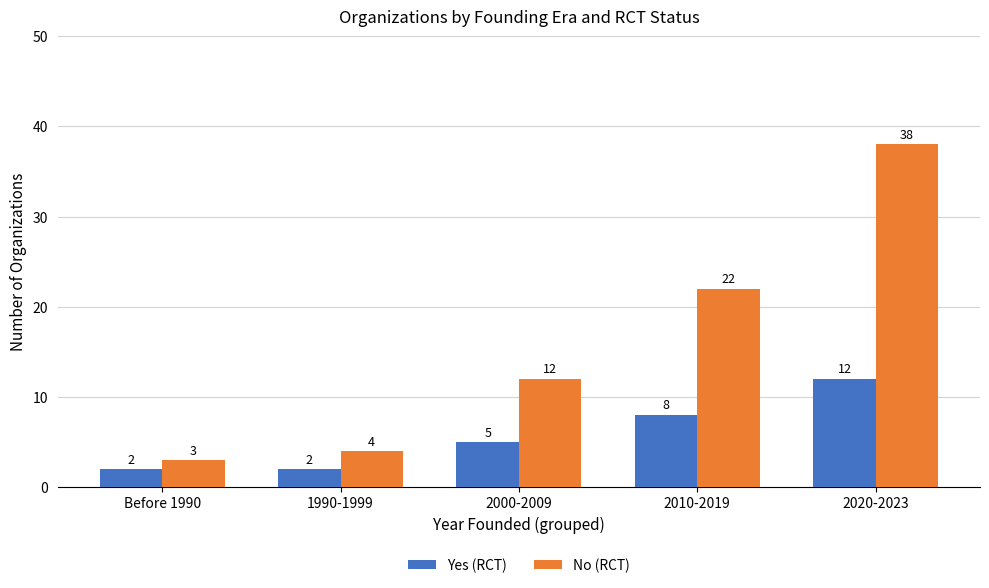

Reading right to left, what are all the values shown in this chart?

Yes (RCT): 12	8	5	2	2
No (RCT): 38	22	12	4	3